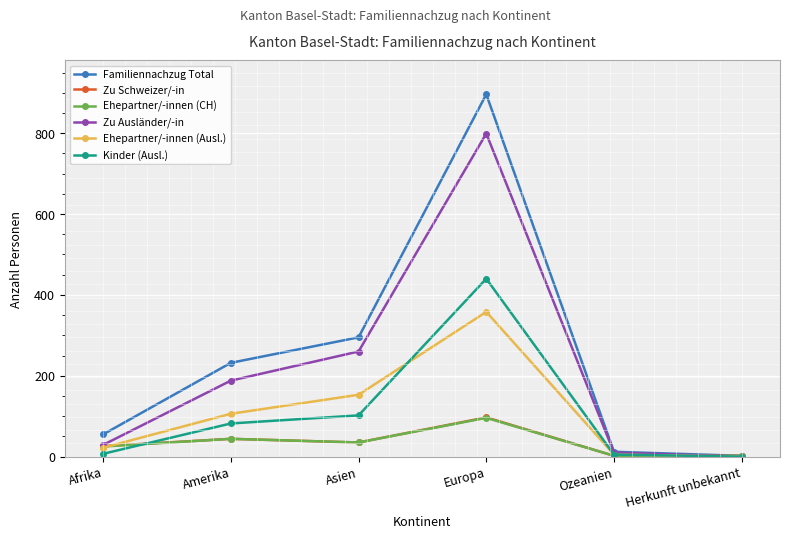

What are all the series names shown in the legend?

Familiennachzug Total, Zu Schweizer/-in, Ehepartner/-innen (CH), Zu Ausländer/-in, Ehepartner/-innen (Ausl.), Kinder (Ausl.)